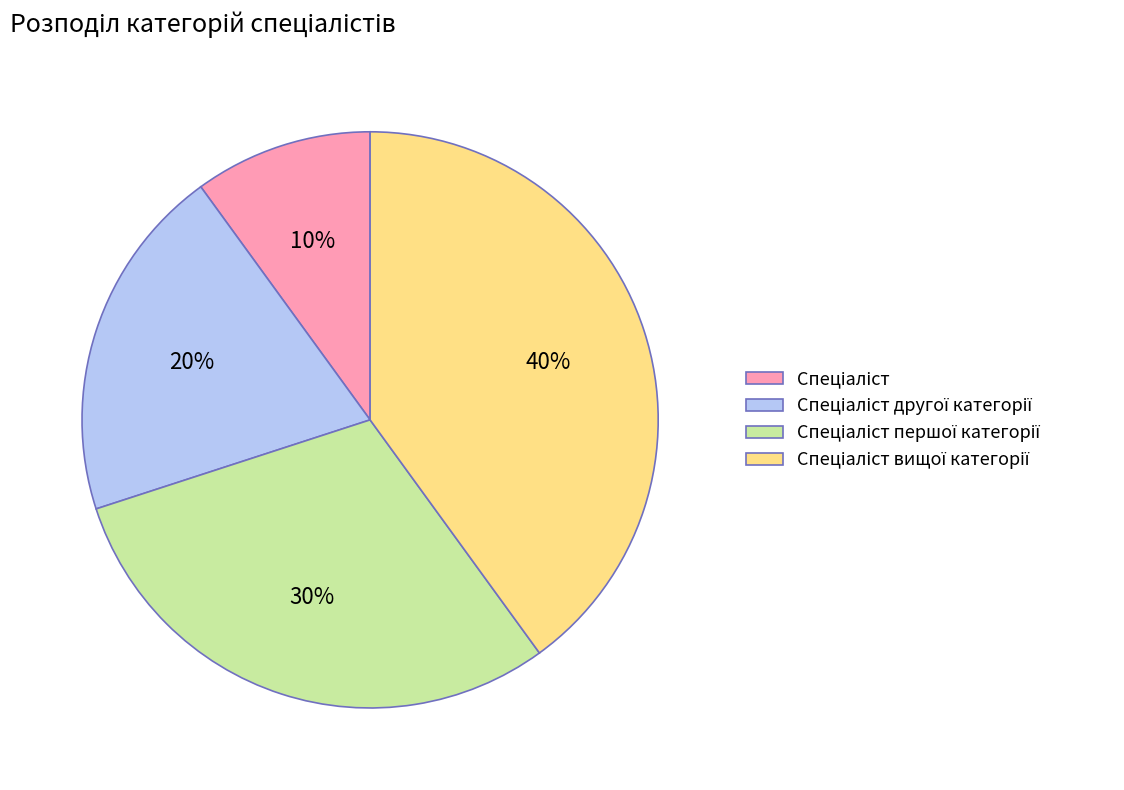

Is there a majority slice in this chart?

No